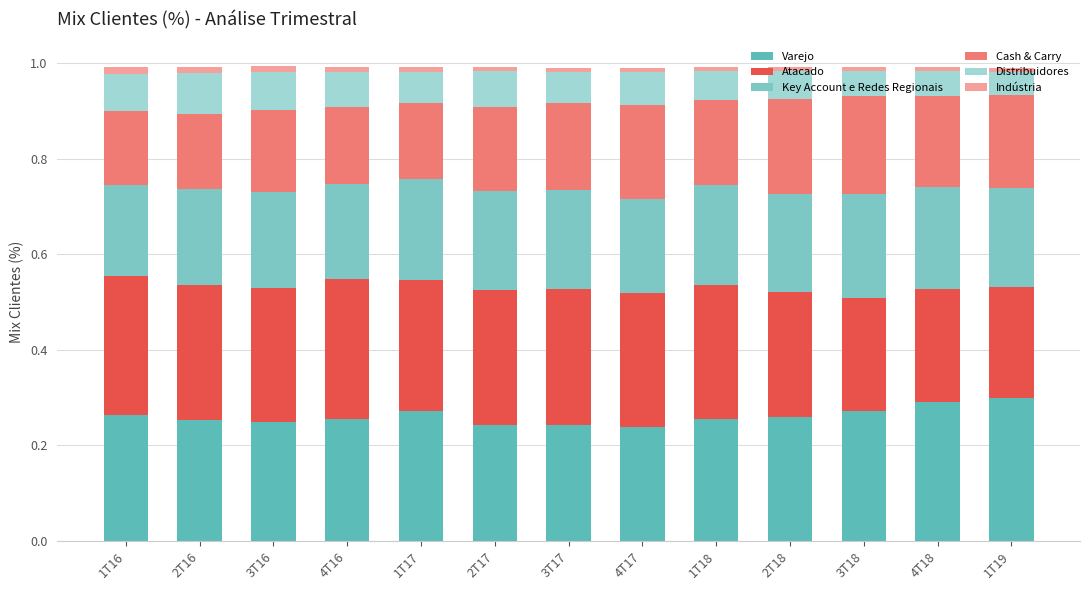

Are the bars horizontal?

No